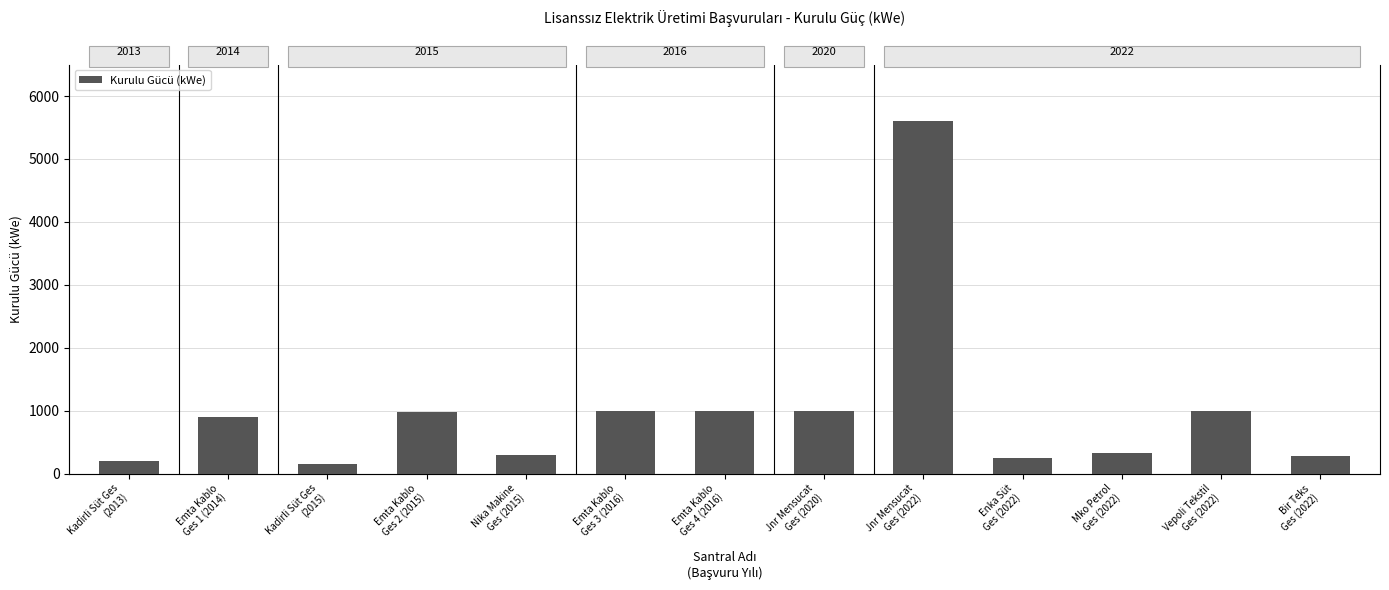

Reading right to left, extract all data points from this chart.

Bir Teks
Ges (2022)=286	Vepoli Tekstil
Ges (2022)=990	Mko Petrol
Ges (2022)=320	Enka Süt
Ges (2022)=240	Jnr Mensucat
Ges (2022)=5600	Jnr Mensucat
Ges (2020)=1000	Emta Kablo
Ges 4 (2016)=1000	Emta Kablo
Ges 3 (2016)=1000	Nika Makine
Ges (2015)=300	Emta Kablo
Ges 2 (2015)=975	Kadirli Süt Ges
(2015)=150	Emta Kablo
Ges 1 (2014)=900	Kadirli Süt Ges
(2013)=200